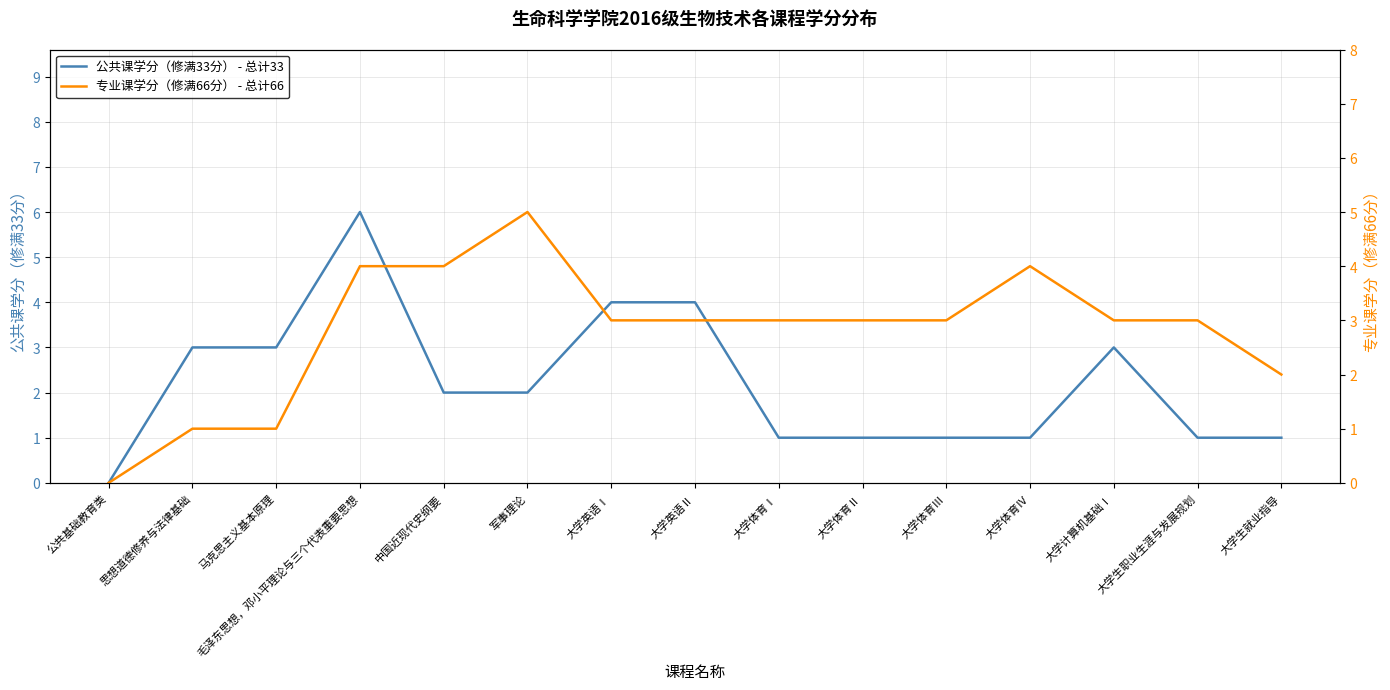

Between which two adjacent categories do 公共课学分（修满33分） - 总计33 and 专业课学分（修满66分） - 总计66 first intersect?

毛泽东思想，邓小平理论与三个代表重要思想 and 中国近现代史纲要